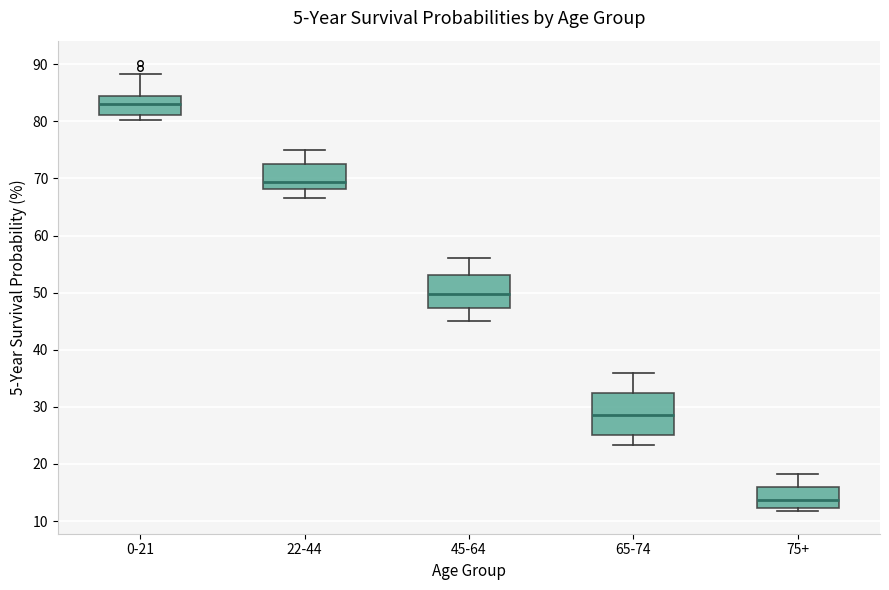

Where is the lower edge of the box for 0-21 on the y-axis? The values are not printed on the chart, so give them approximately, as read against the axis.

81